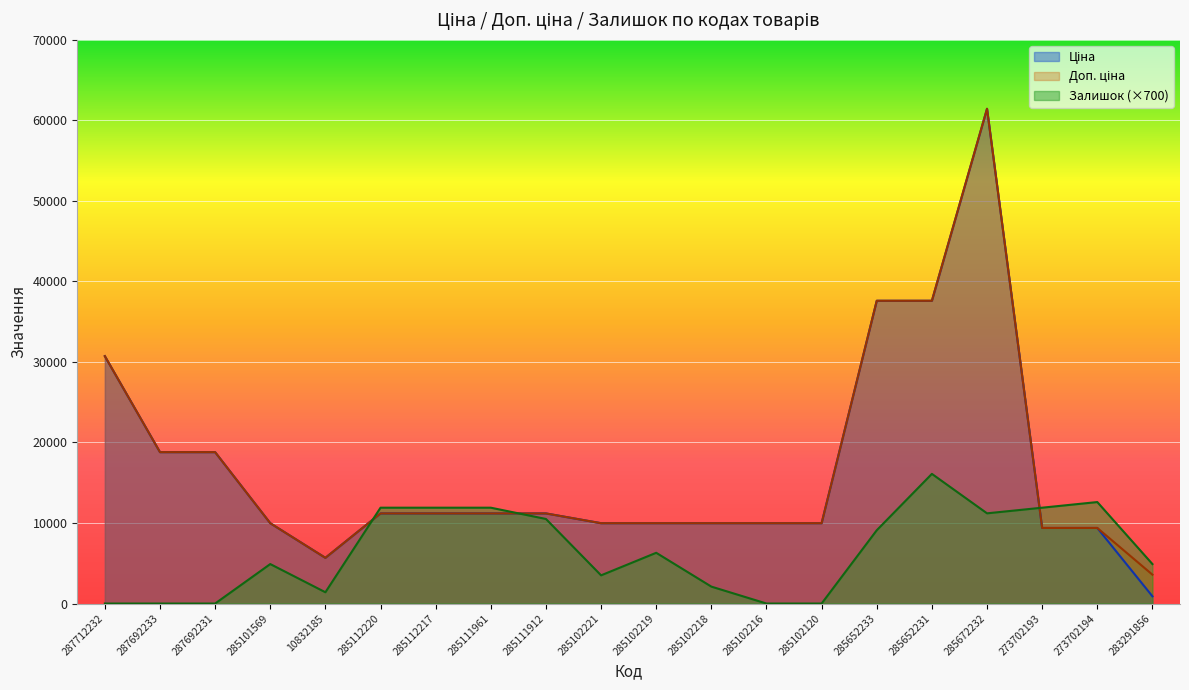

True or false: Ціна and Доп. ціна intersect in this chart.

False